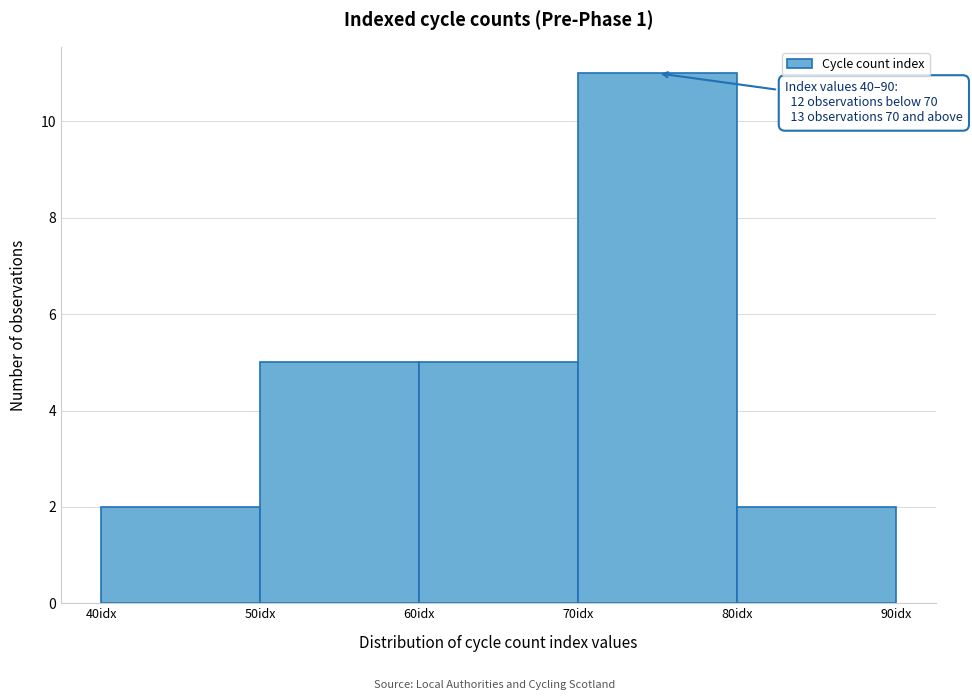

Which range on the x-axis has the tallest bar?

70 to 80